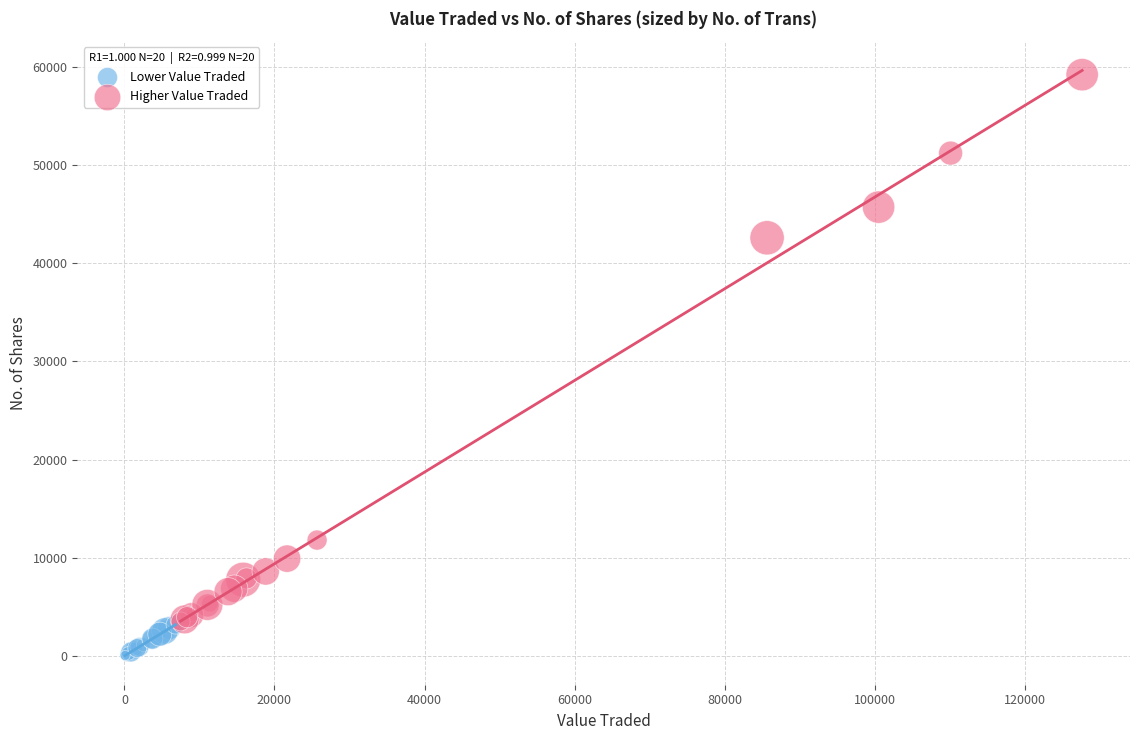

Which series contains the highest Y value?

Higher Value Traded